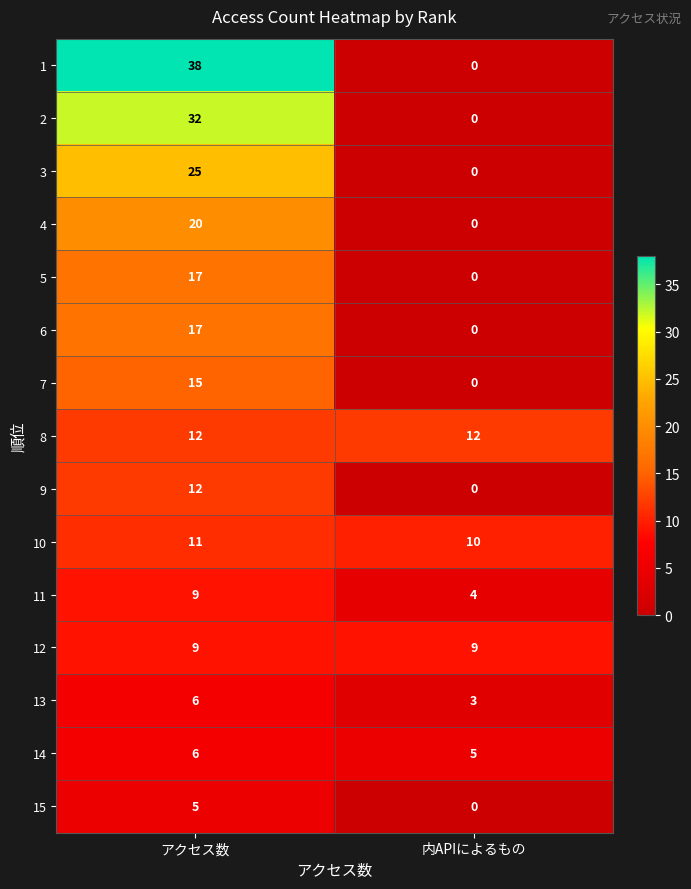

What is the total value across all series at 内APIによるもの?

43